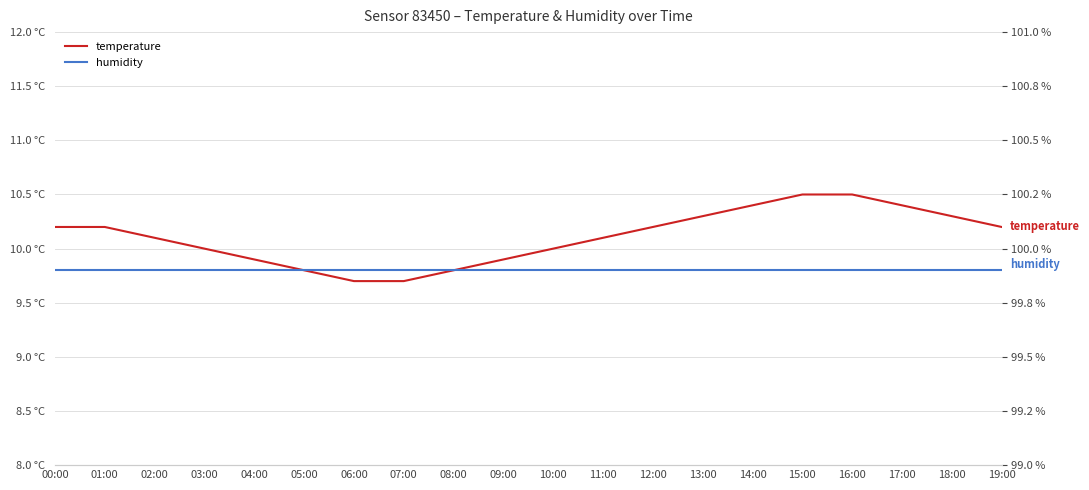

Which label corresponds to the largest value in the chart?

00:00